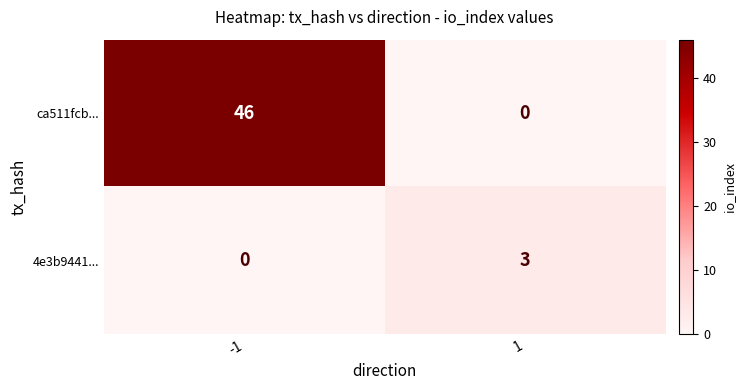

Between -1 and 1, which series saw the biggest shift?

ca511fcb...